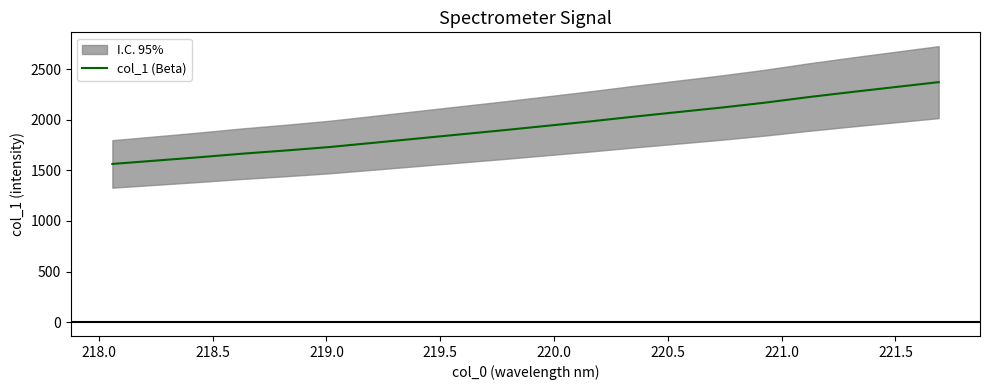

What is the maximum value for col_1 (Beta)?

2372.5